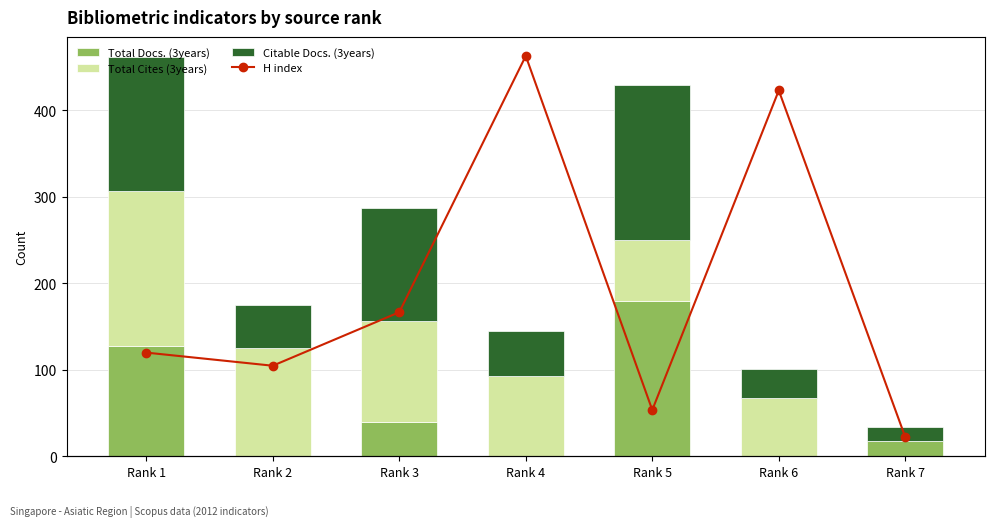

What is the difference between the H index values at Rank 2 and Rank 5?

38.0